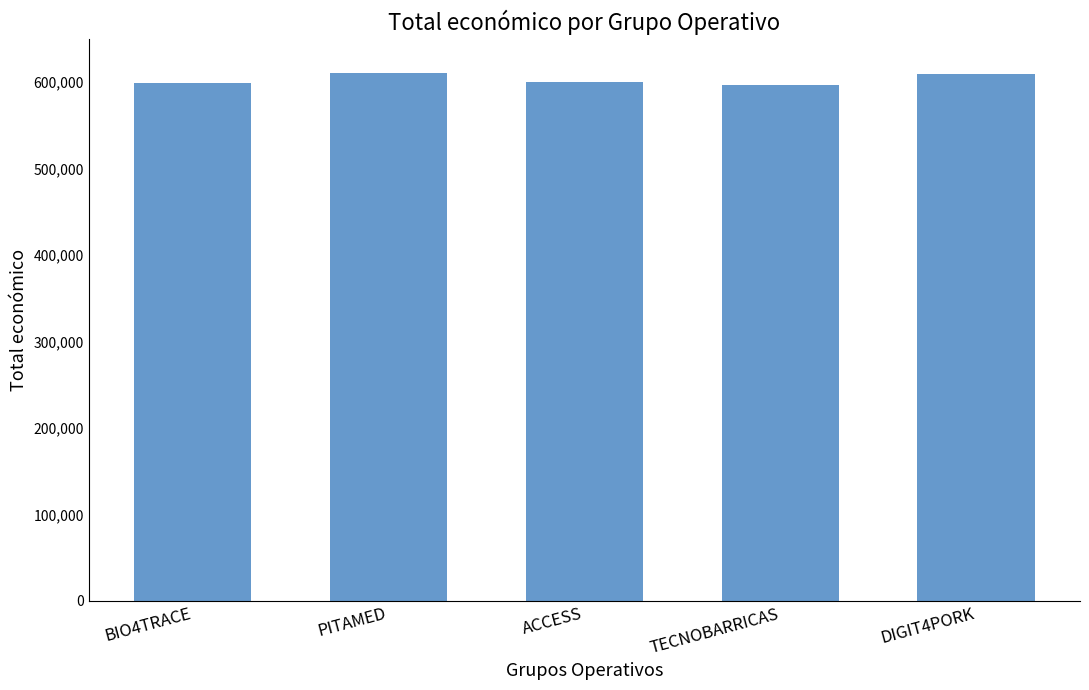

What is the value of the 3rd bar from the left?

599779